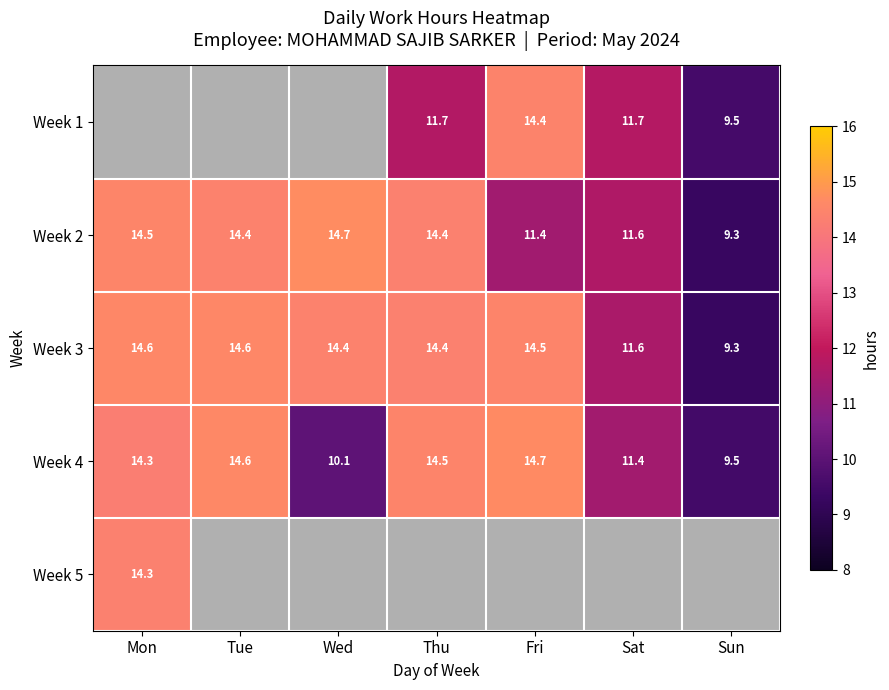

Where is Week 3 nearest to the value 11?

Sat